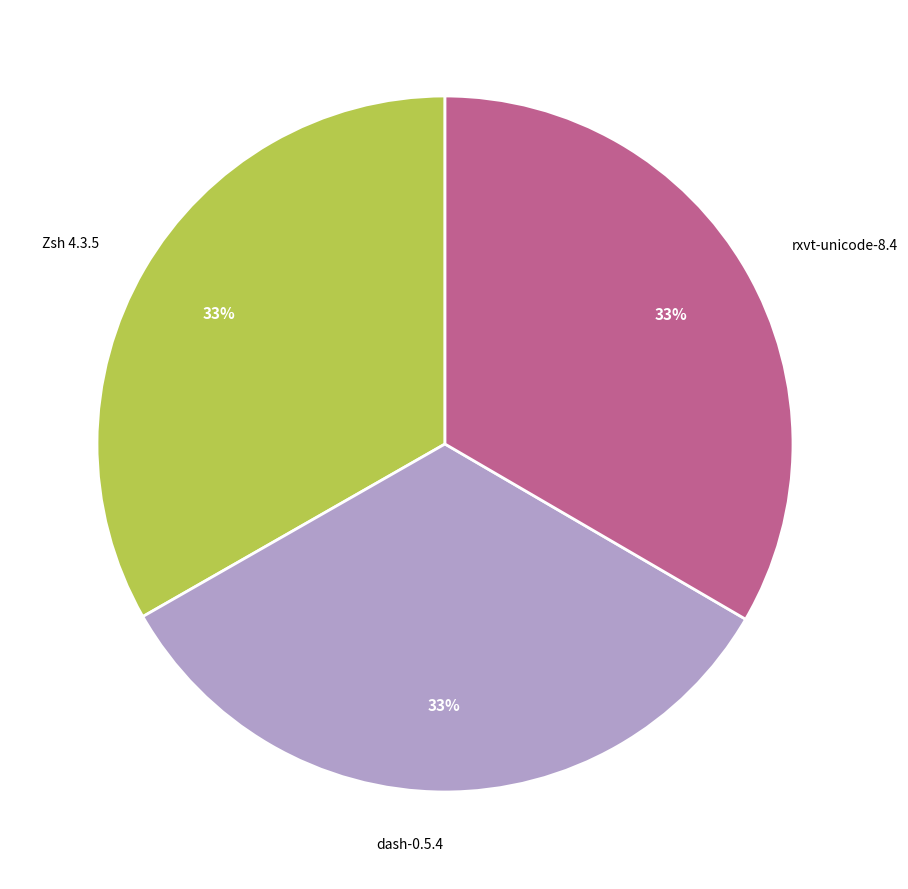

How many segments does this pie chart have?

3